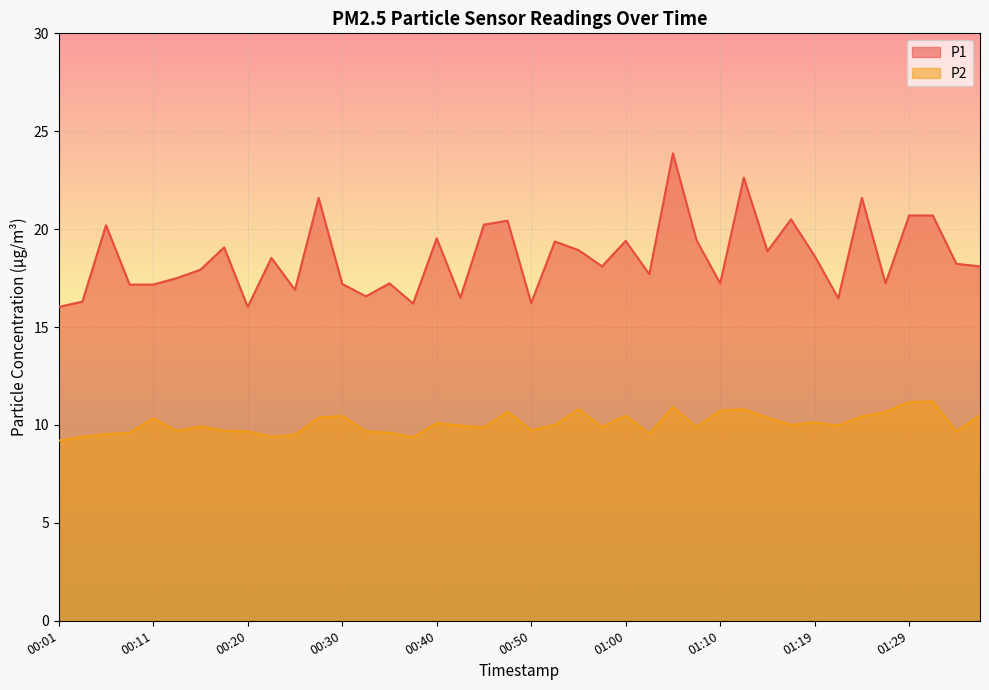

True or false: P1 and P2 cross at least once.

False